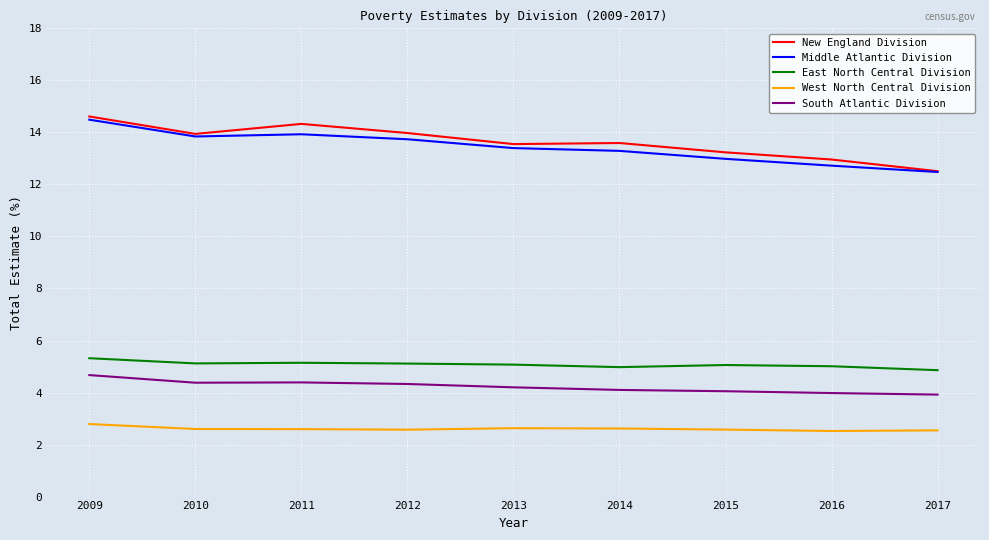

Read the West North Central Division value at 2010.

2.6